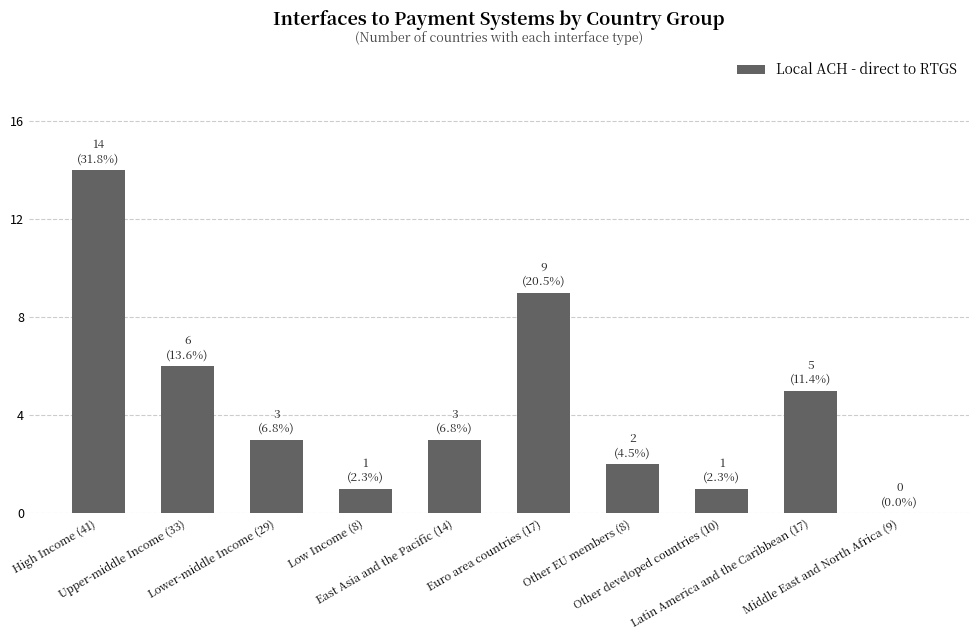

Reading left to right, extract all data points from this chart.

14	6	3	1	3	9	2	1	5	0